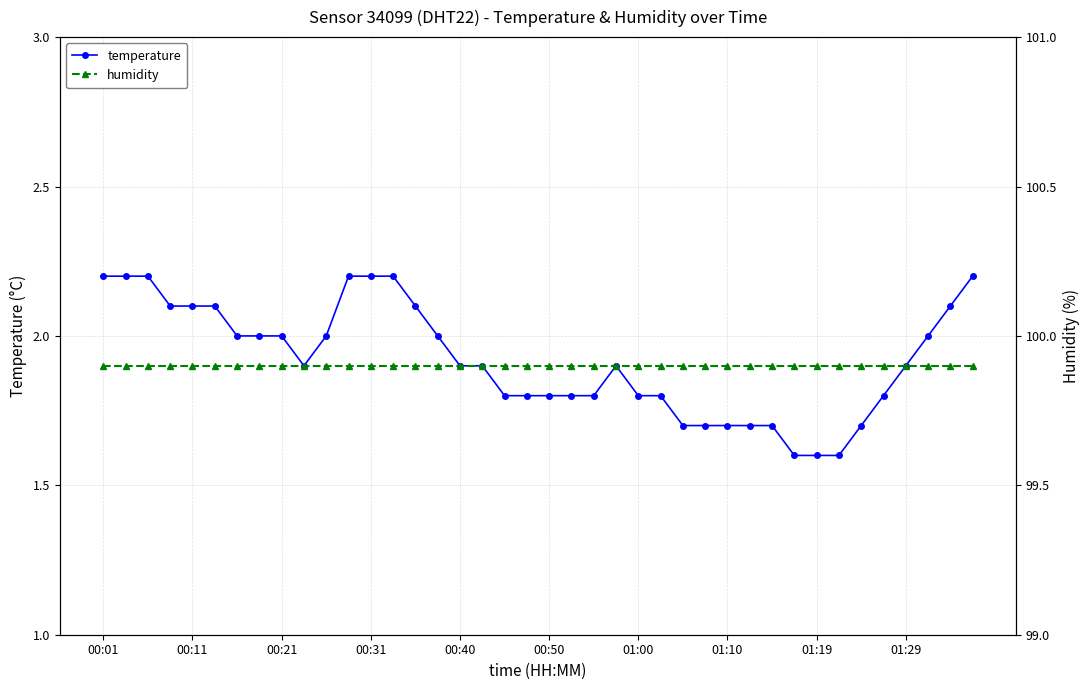

What is the highest value of the temperature series?

2.2